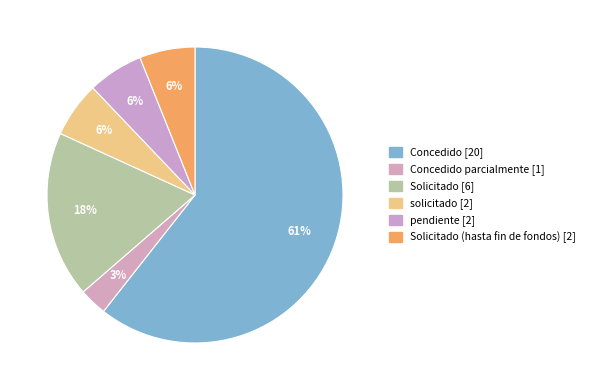

Count the number of slices in the pie.

6